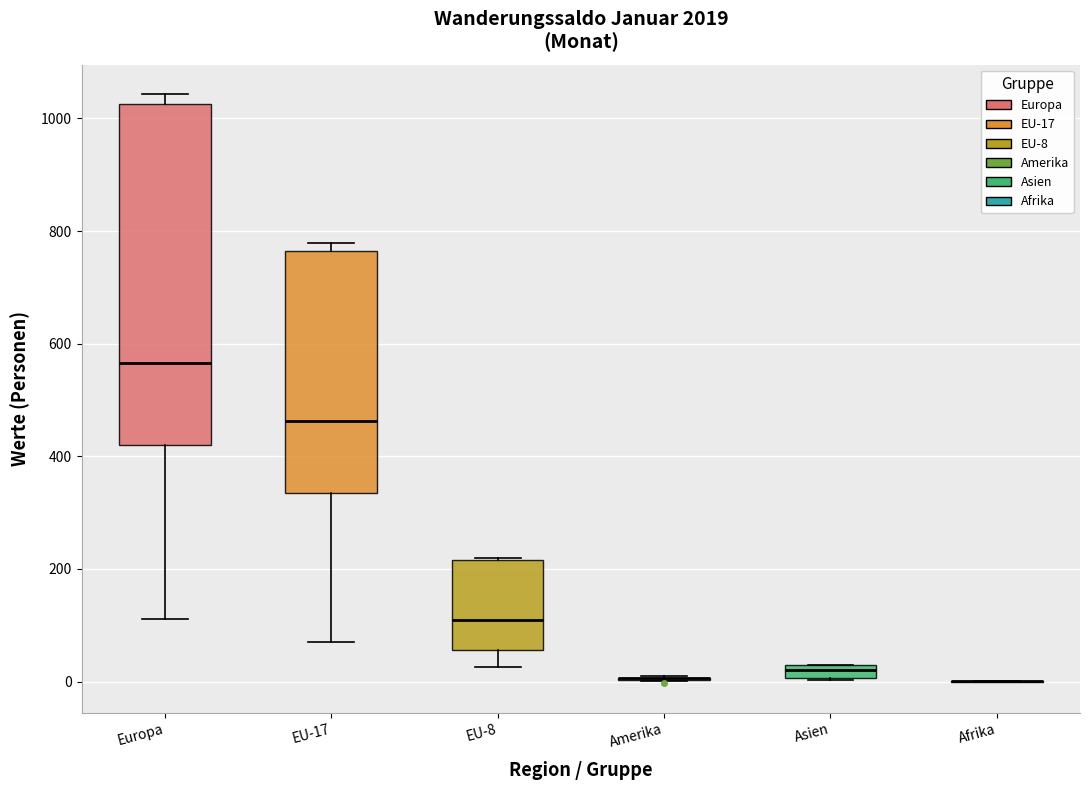

Comparing the boxes themselves (not the whiskers), which one is the tallest?

Europa